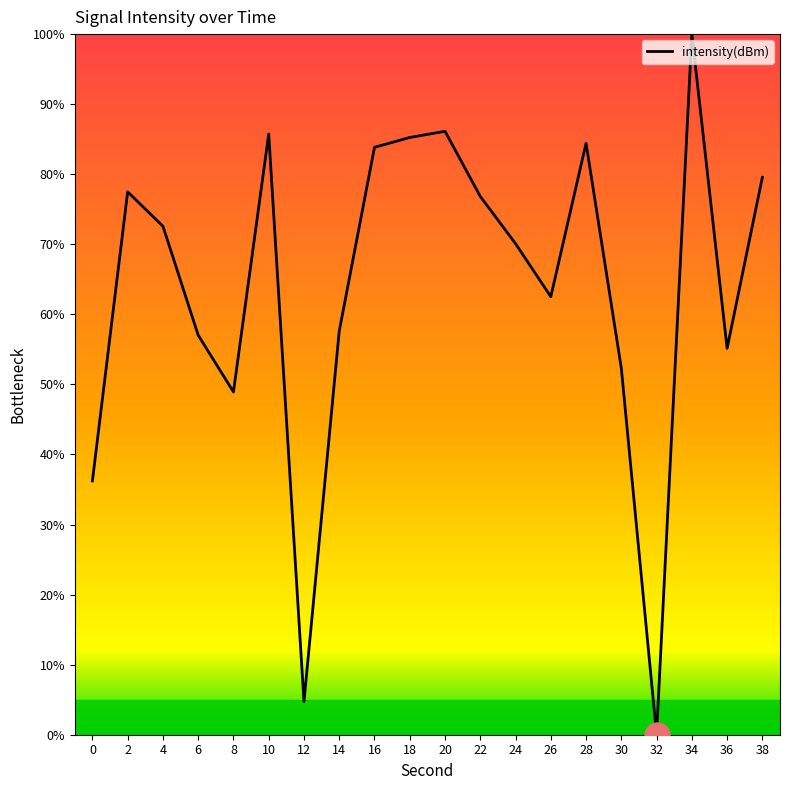

Is it true that the value at 22 is 76.8?

True